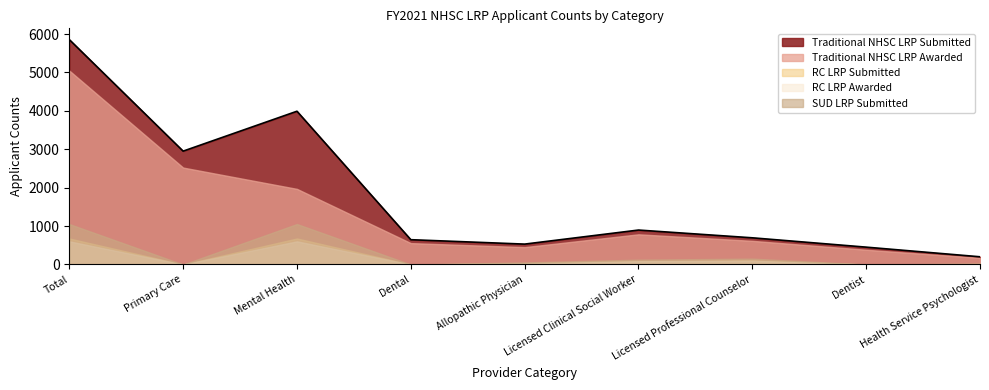

What are all the series names shown in the legend?

Traditional NHSC LRP Submitted, Traditional NHSC LRP Awarded, RC LRP Submitted, RC LRP Awarded, SUD LRP Submitted